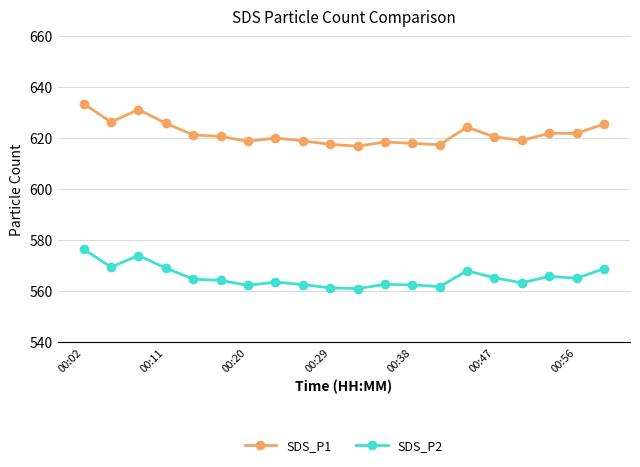

Rank the series by their average value, from lowest to highest.

SDS_P2, SDS_P1